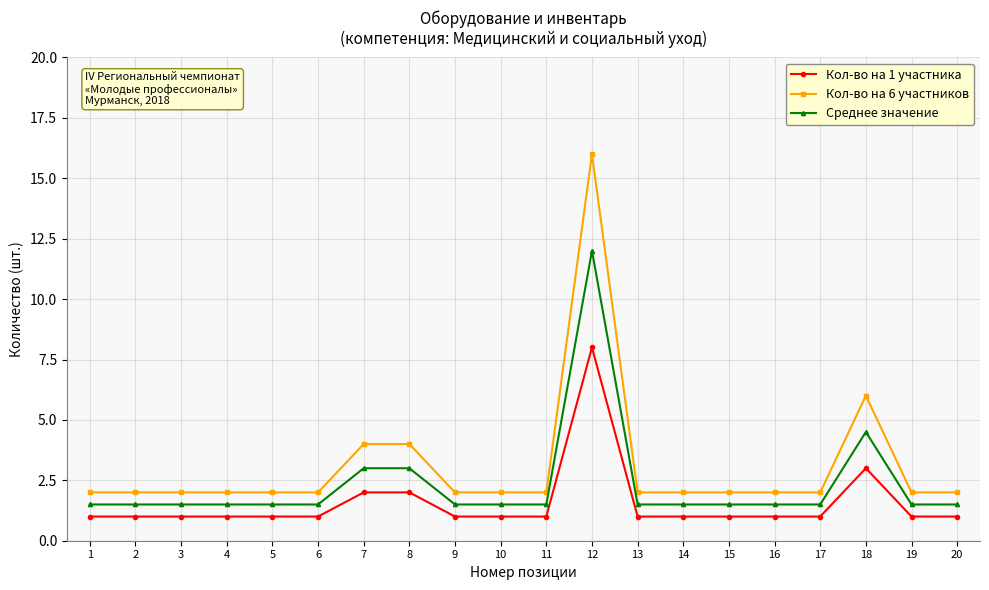

The Среднее значение series shows 1.5 at 20. True or false?

True